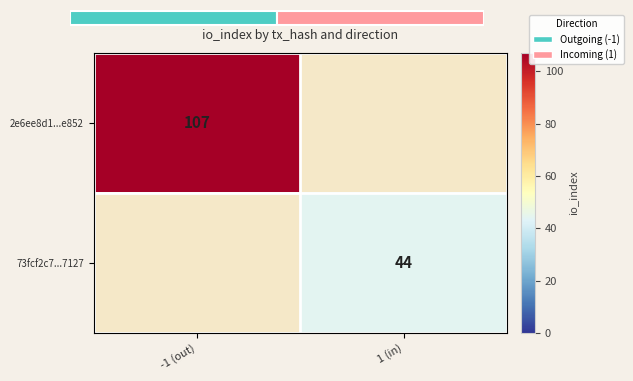

True or false: 73fcf2c7...7127 has a value of 59 at 1 (in).

False